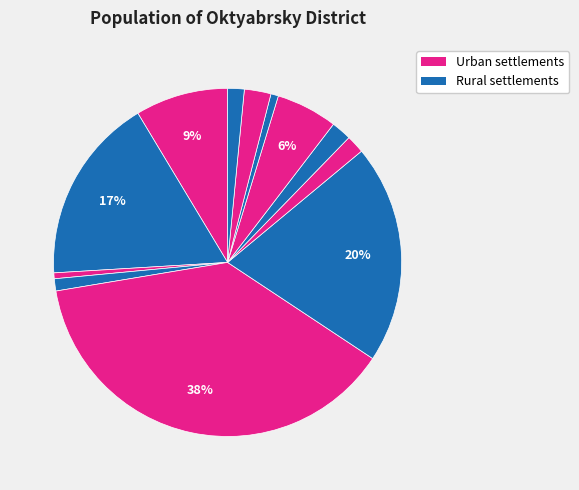

Rank the categories by value from highest to lowest.

пгт. Приобье, пгт. Талинка, пгт. Октябрьское, пгт. Андра, п. Карымкары, с. Малый Атлым, с. Пальяново, с. Каменное, с. Большой Атлым, п. Кормужиханка, п. Горнореченск, с. Большой Камень